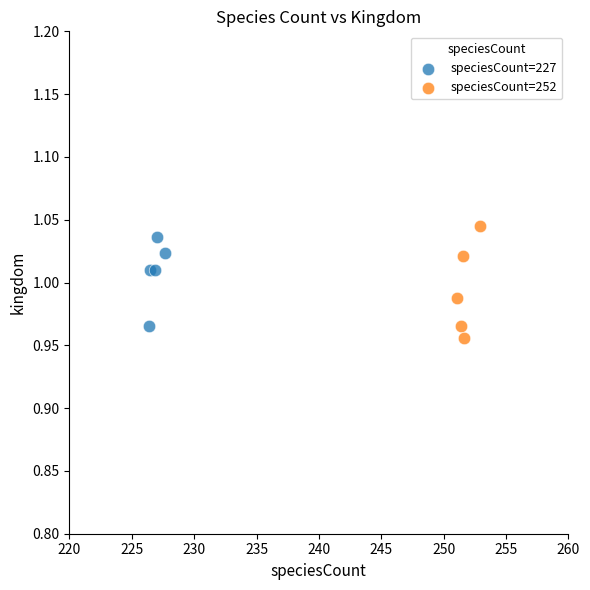

Which series has the widest spread of Y values?

speciesCount=252